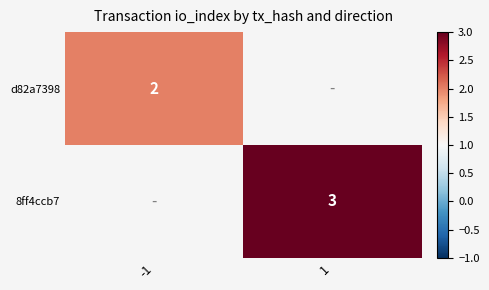

The value of d82a7398 at -1 is 4. True or false?

False